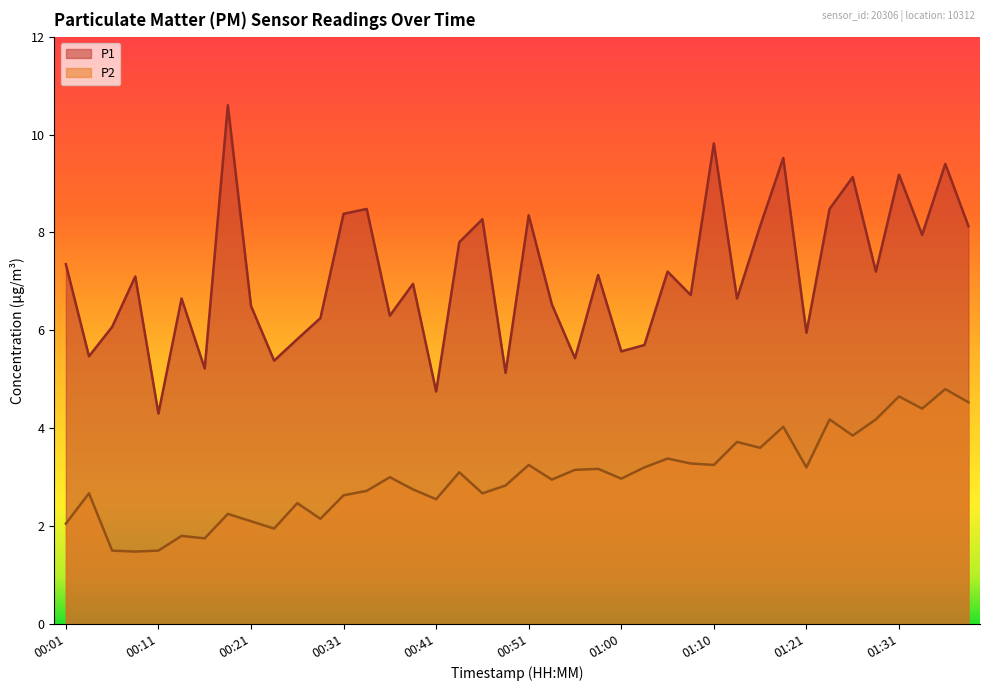

At which category does P2 reach its first local peak?

00:04